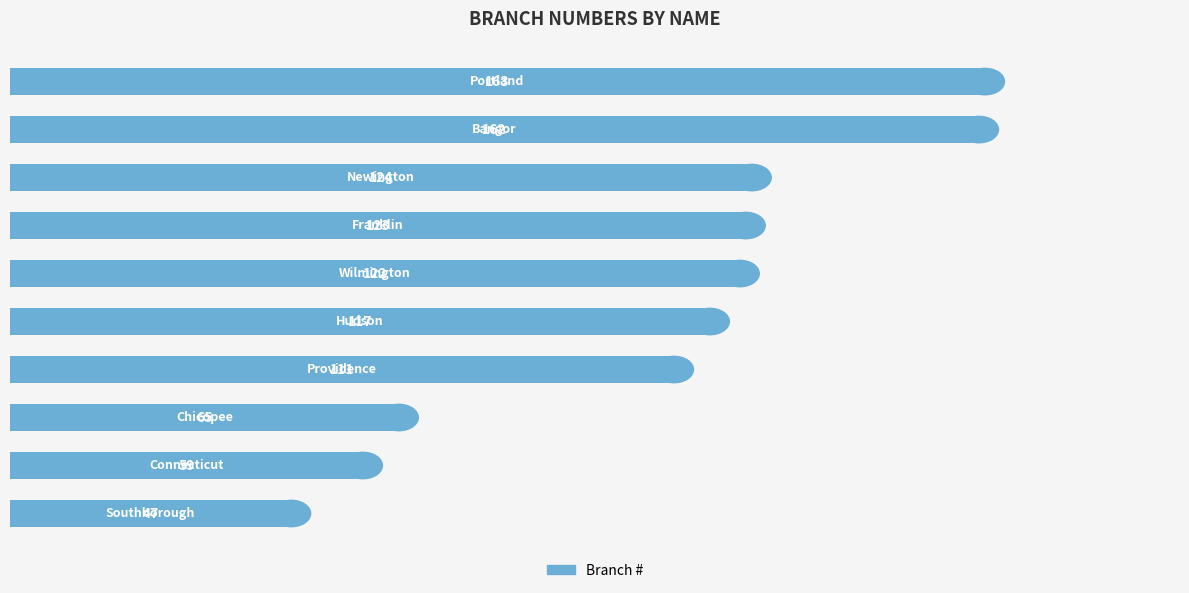

What is the sum of all values?

1093